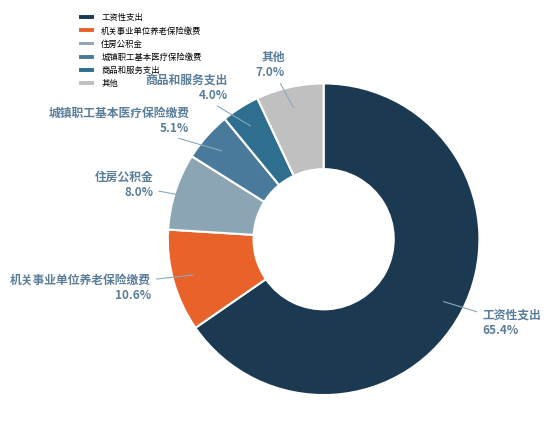

Which slice is the largest?

工资性支出